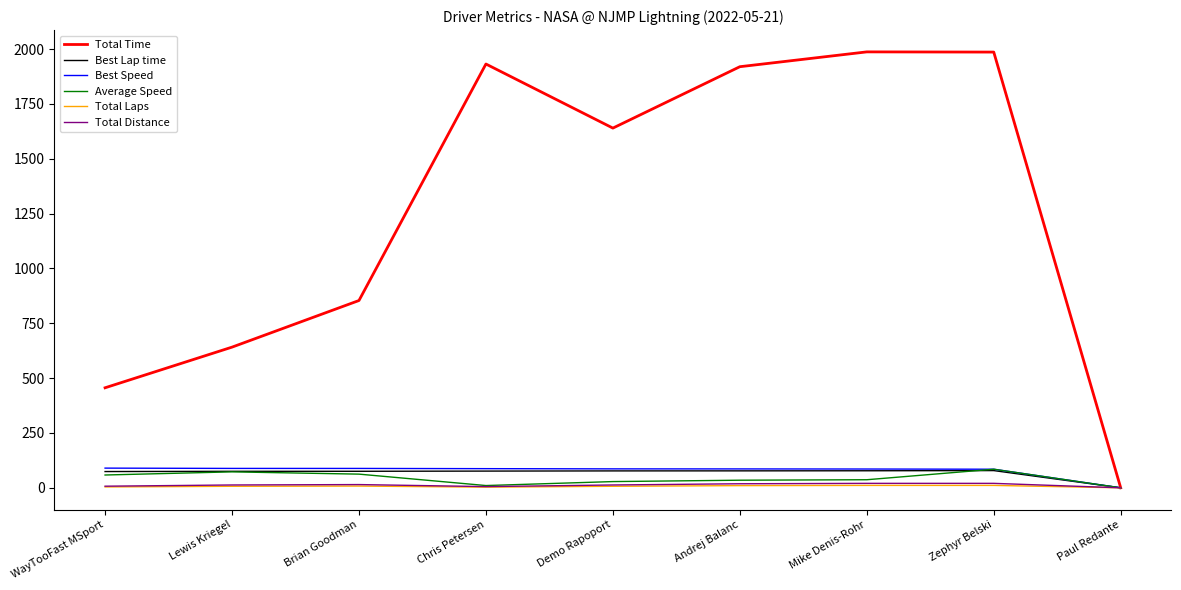

The Total Time series shows 320.6 at Lewis Kriegel. True or false?

False